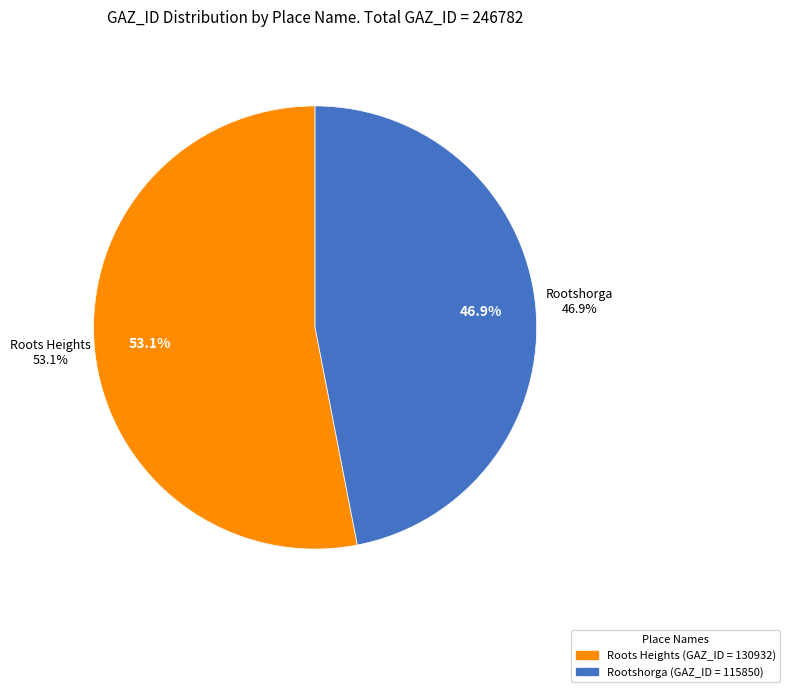

To the nearest percent, what percentage of the pie is Roots Heights?

53%